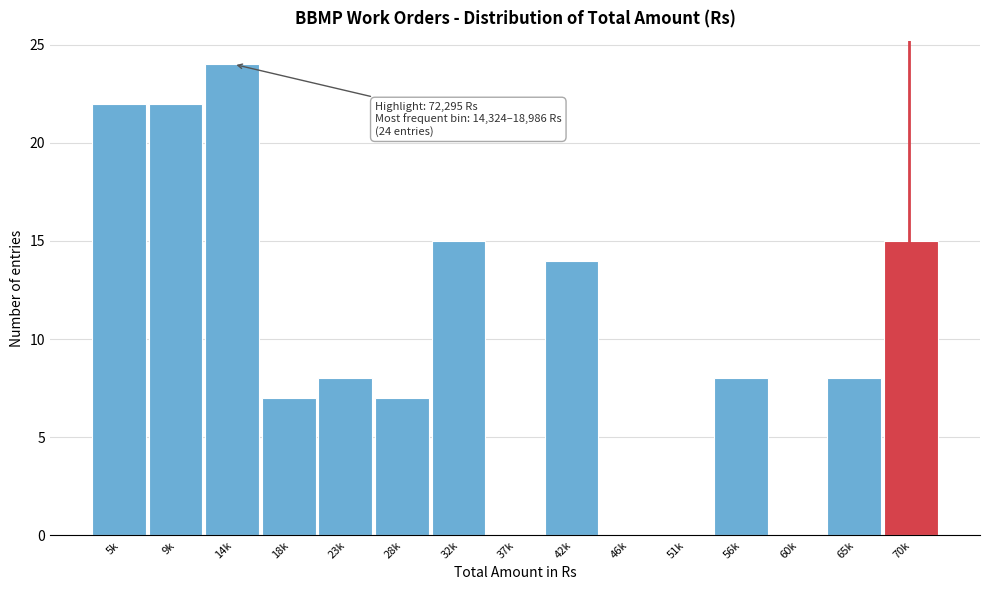

Reading left to right, what are all the values shown in this chart?

5k=22	9k=22	14k=24	18k=7	23k=8	28k=7	32k=15	37k=0	42k=14	46k=0	51k=0	56k=8	60k=0	65k=8	70k=15